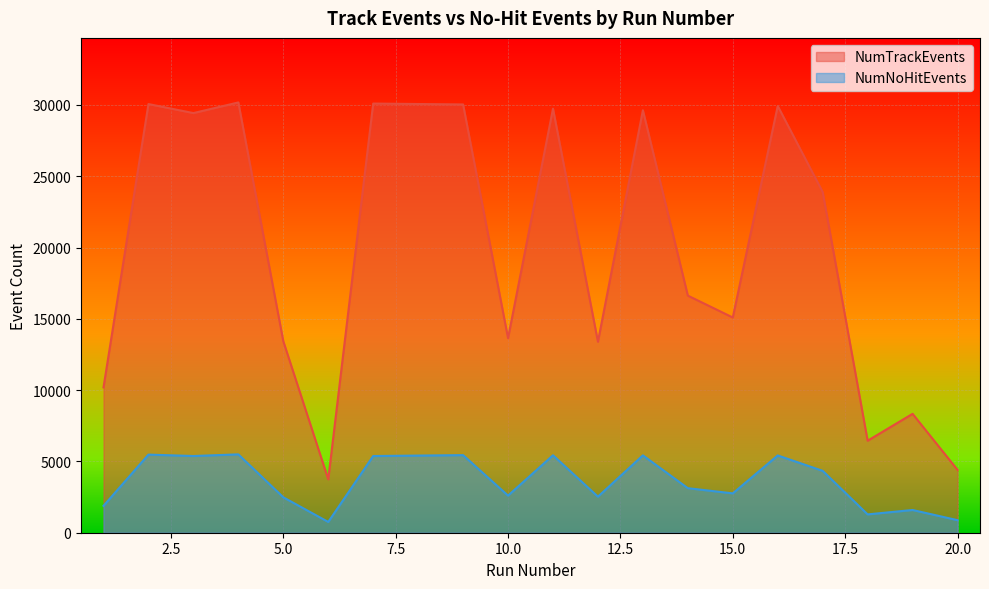

Reading left to right, transcribe all the data shown in this chart.

NumTrackEvents: 1=10194	2=30063	3=29430	4=30177	5=13430	6=3745	7=30098	9=30035	10=13645	11=29741	12=13394	13=29629	14=16629	15=15094	16=29929	17=23895	18=6453	19=8338	20=4407
NumNoHitEvents: 1=1885	2=5478	3=5380	4=5495	5=2484	6=756	7=5379	9=5442	10=2604	11=5432	12=2529	13=5426	14=3124	15=2760	16=5420	17=4339	18=1286	19=1594	20=880